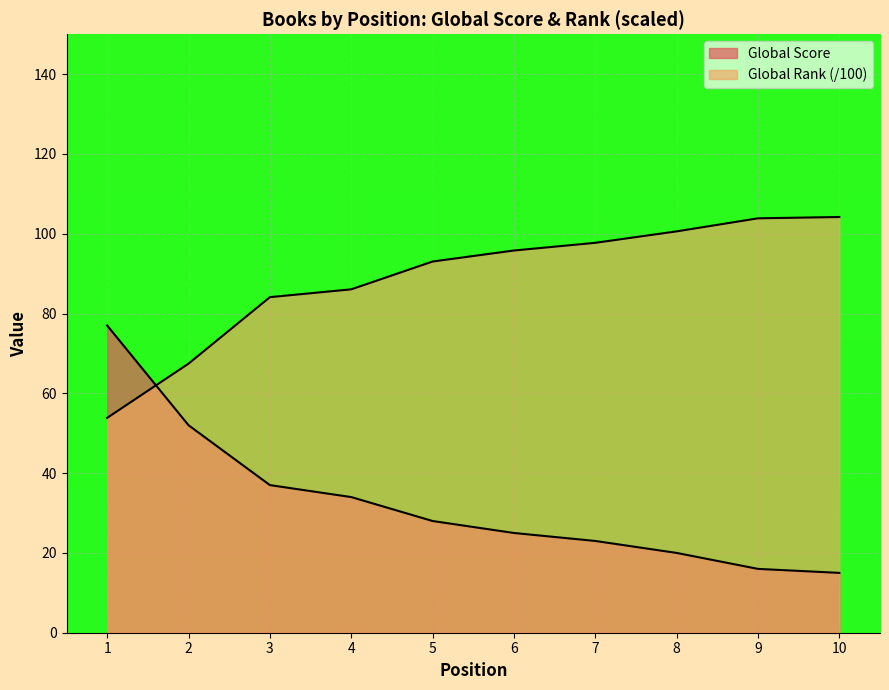

At which label does Global Score first exceed 28?

1